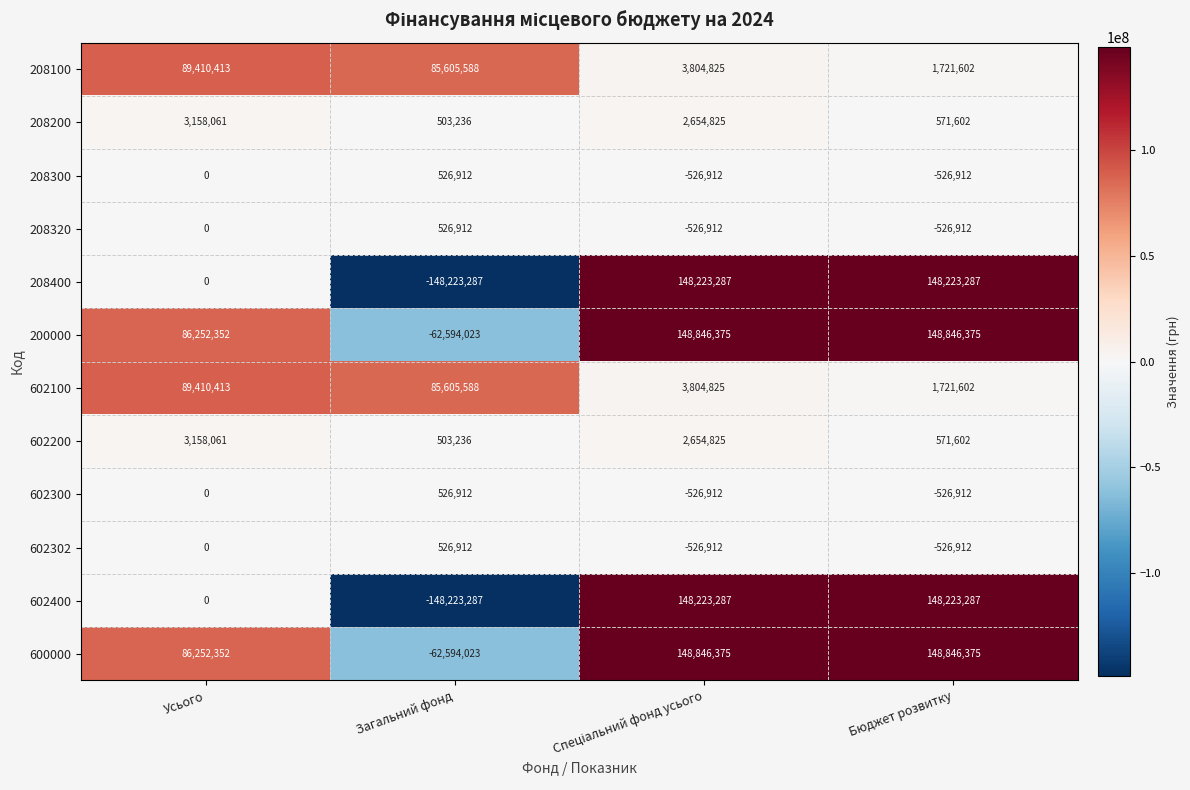

How many data points does each series have?

4